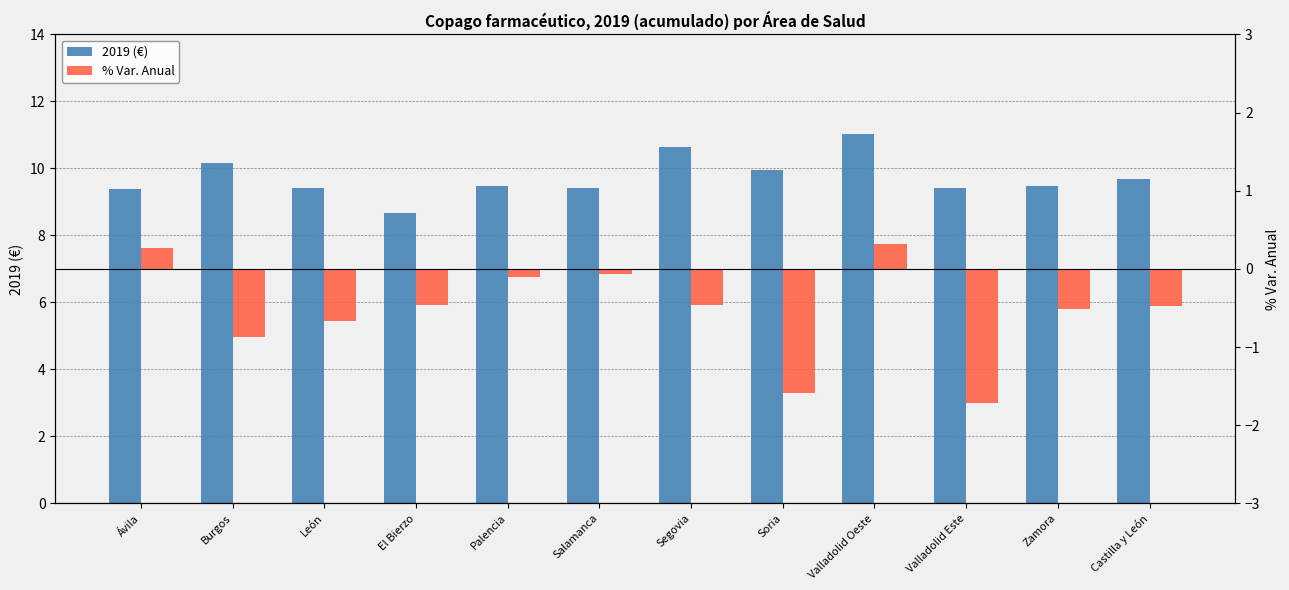

Reading left to right, extract all data points from this chart.

2019 (€): 9.4	10.2	9.4	8.7	9.5	9.4	10.6	10.0	11.0	9.4	9.5	9.7
% Var. Anual: 0.3	-0.9	-0.7	-0.5	-0.1	-0.1	-0.5	-1.6	0.3	-1.7	-0.5	-0.5